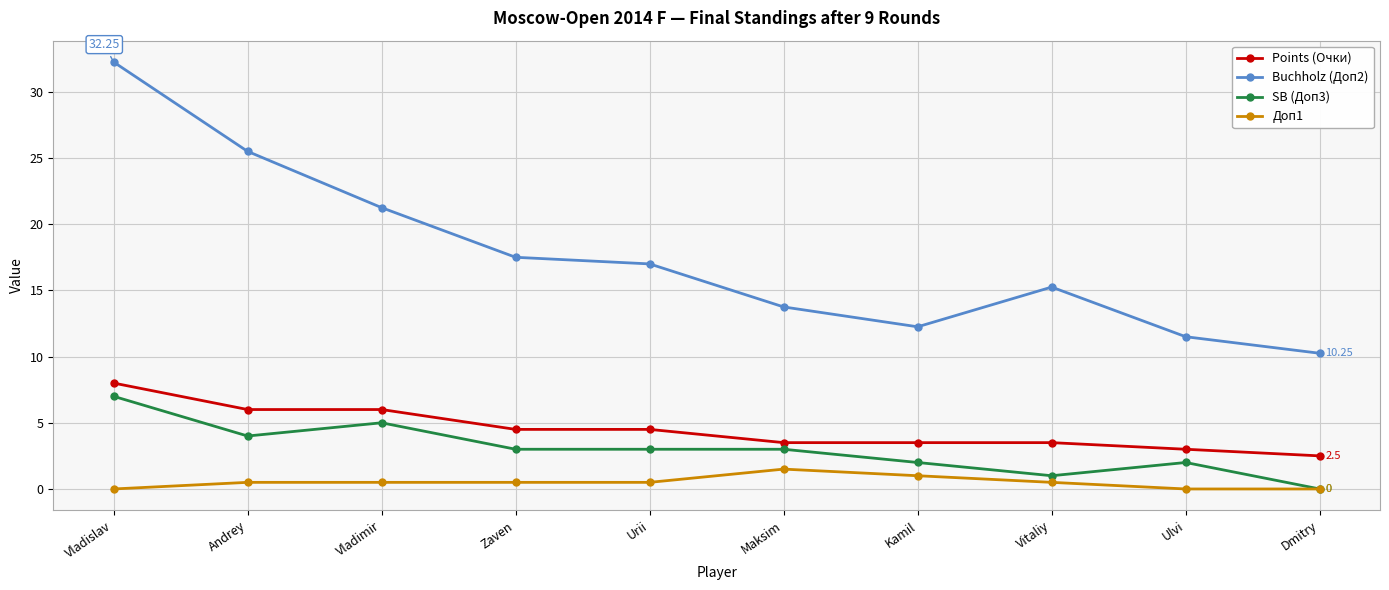

Count the number of data series in this chart.

4